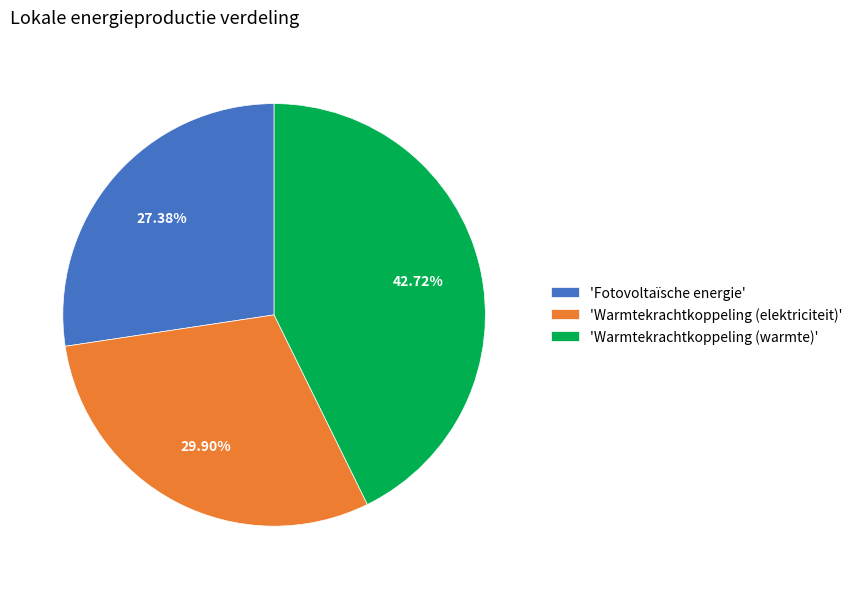

Approximately how many times larger is the value at 'Fotovoltaïsche energie' compared to 'Warmtekrachtkoppeling (elektriciteit)'?

0.9